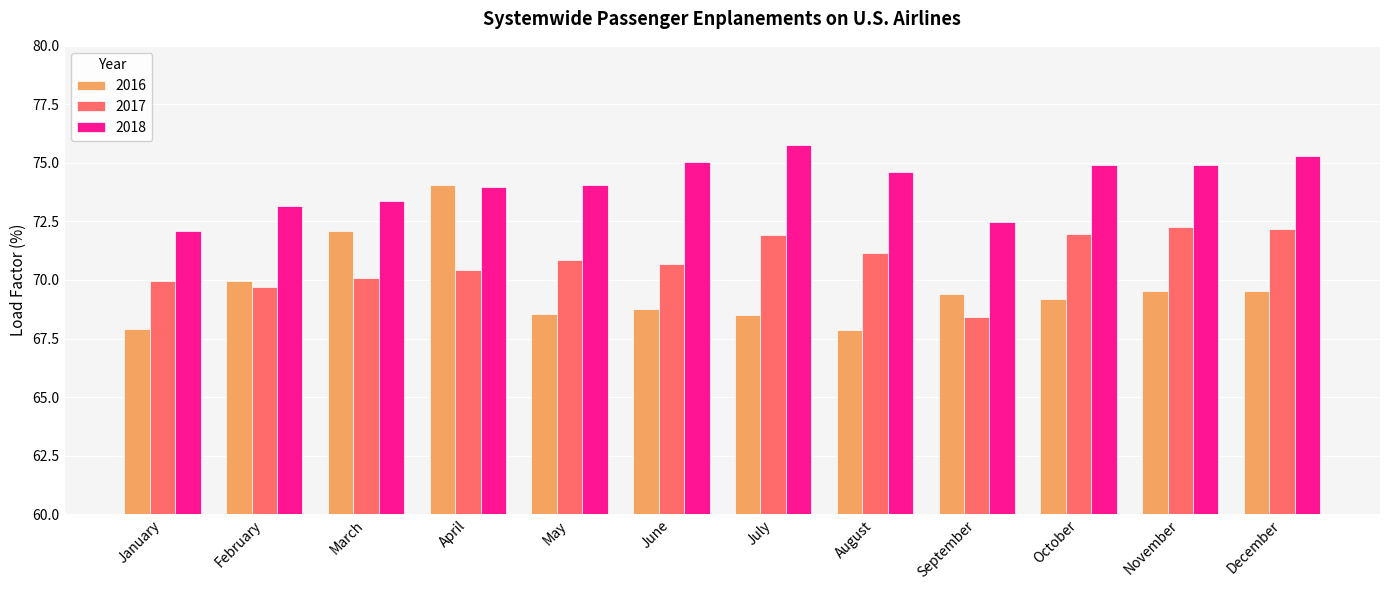

What is the lowest value of the 2017 series?

68.4